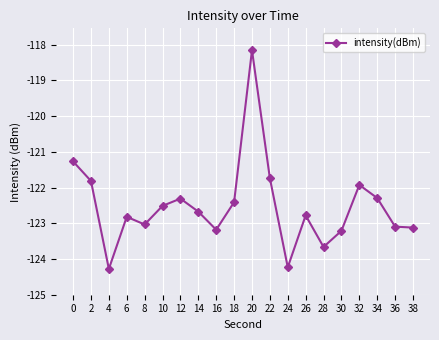

How many interior local peaks (higher than both neighbors) does the data have?

5